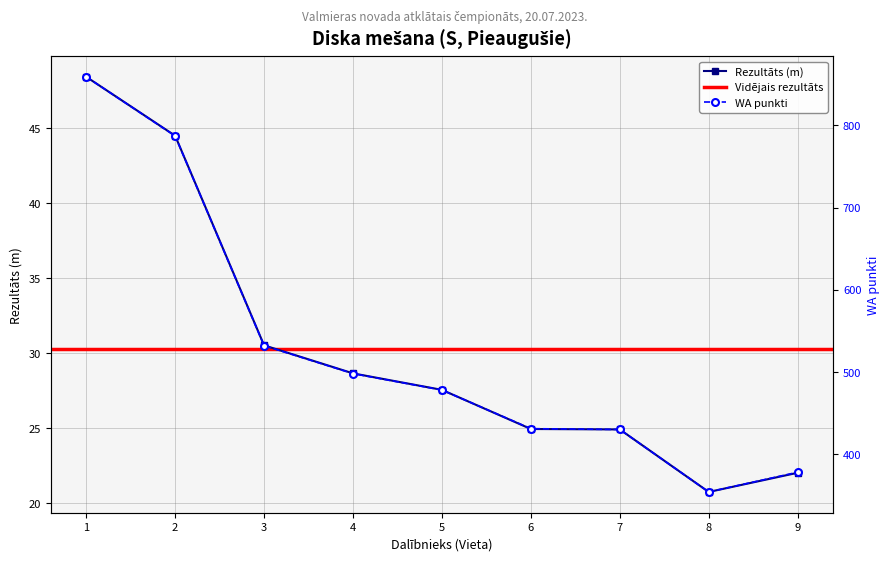

Which series has the largest total across all categories?

WA